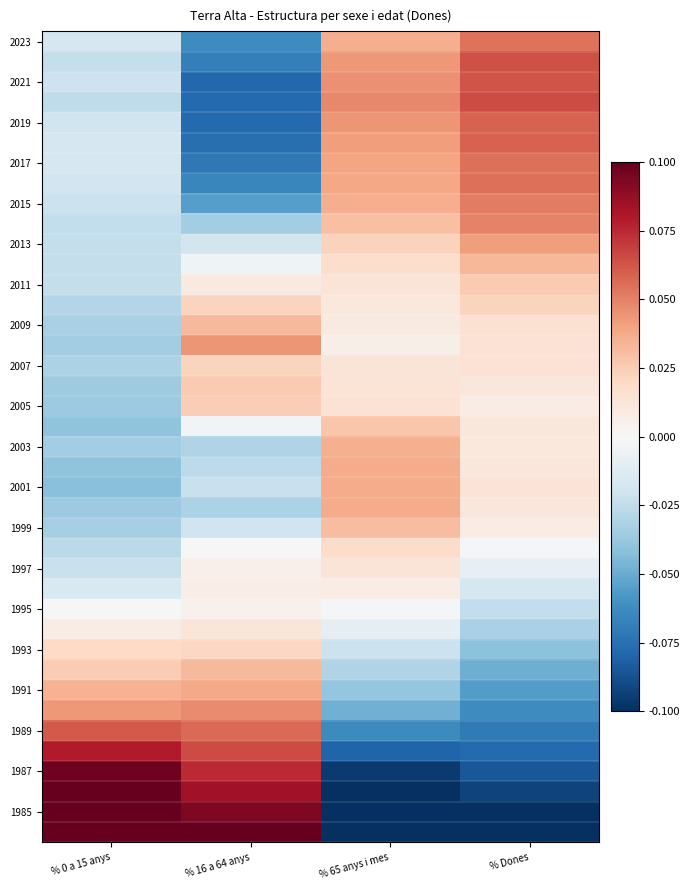

At how many categories does at least one series exceed 0?

4